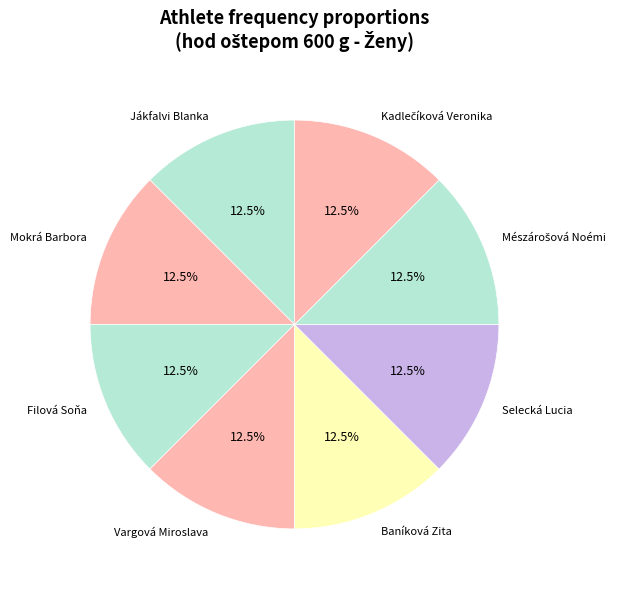

Is Vargová Miroslava the majority of the pie?

No